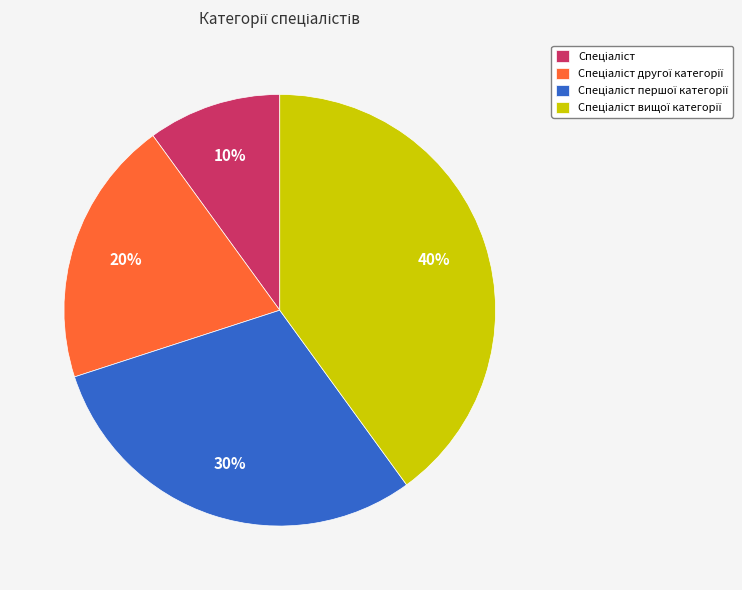

Count the number of slices in the pie.

4